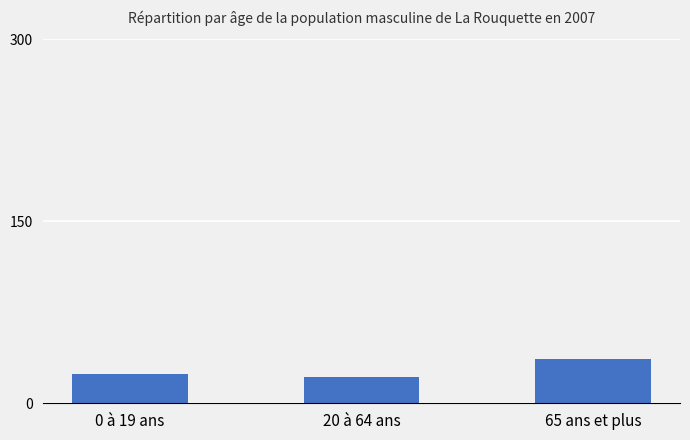

How many series are shown in this chart?

1